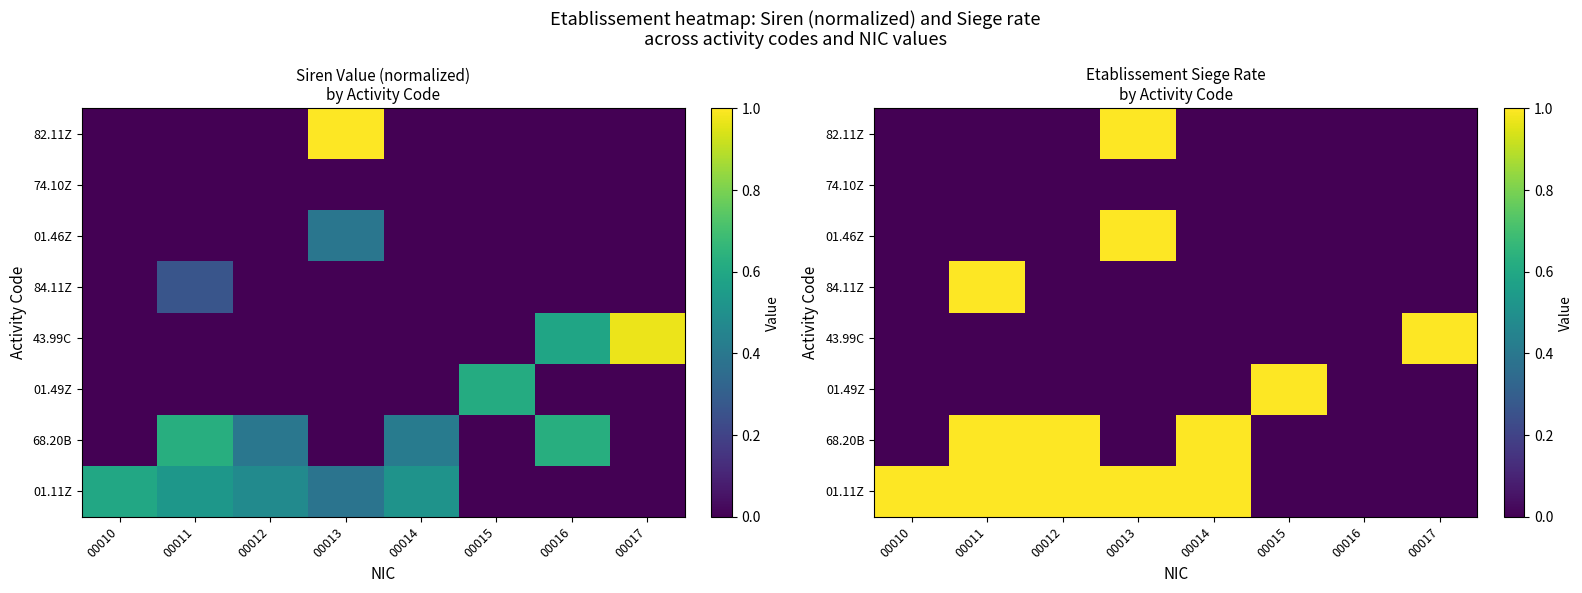

The value of 01.49Z at 00010 is 0. True or false?

True